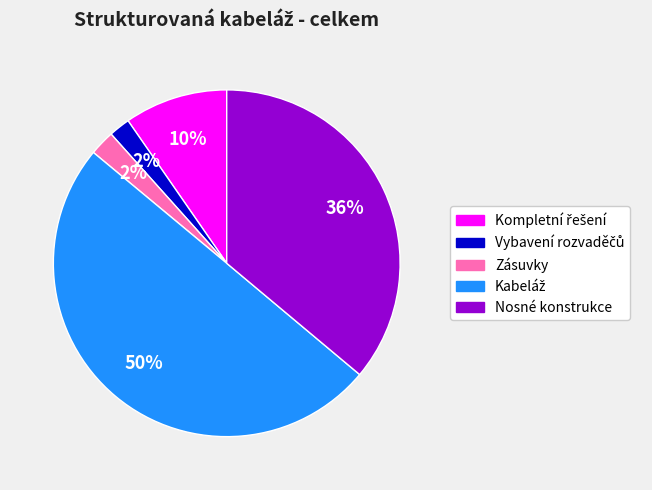

How many segments does this pie chart have?

5